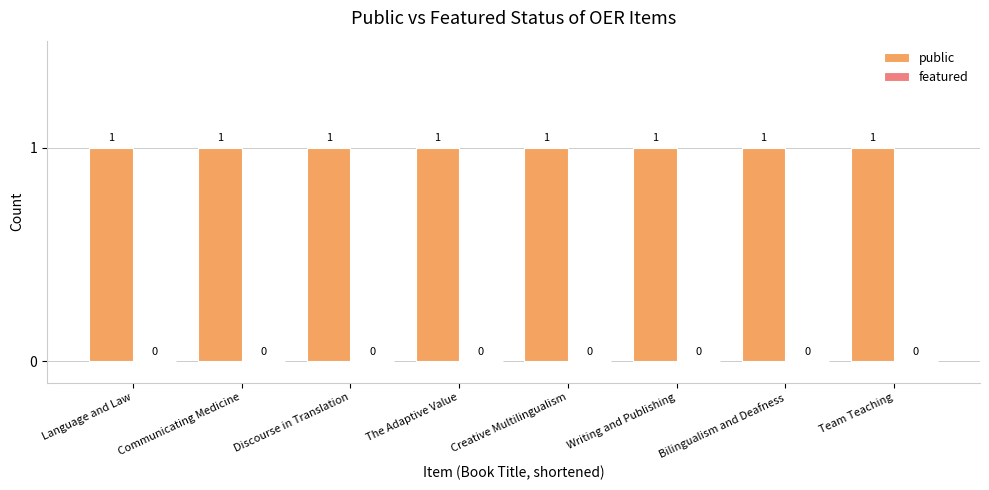

Which has a higher value, The Adaptive Value or Language and Law?

The Adaptive Value